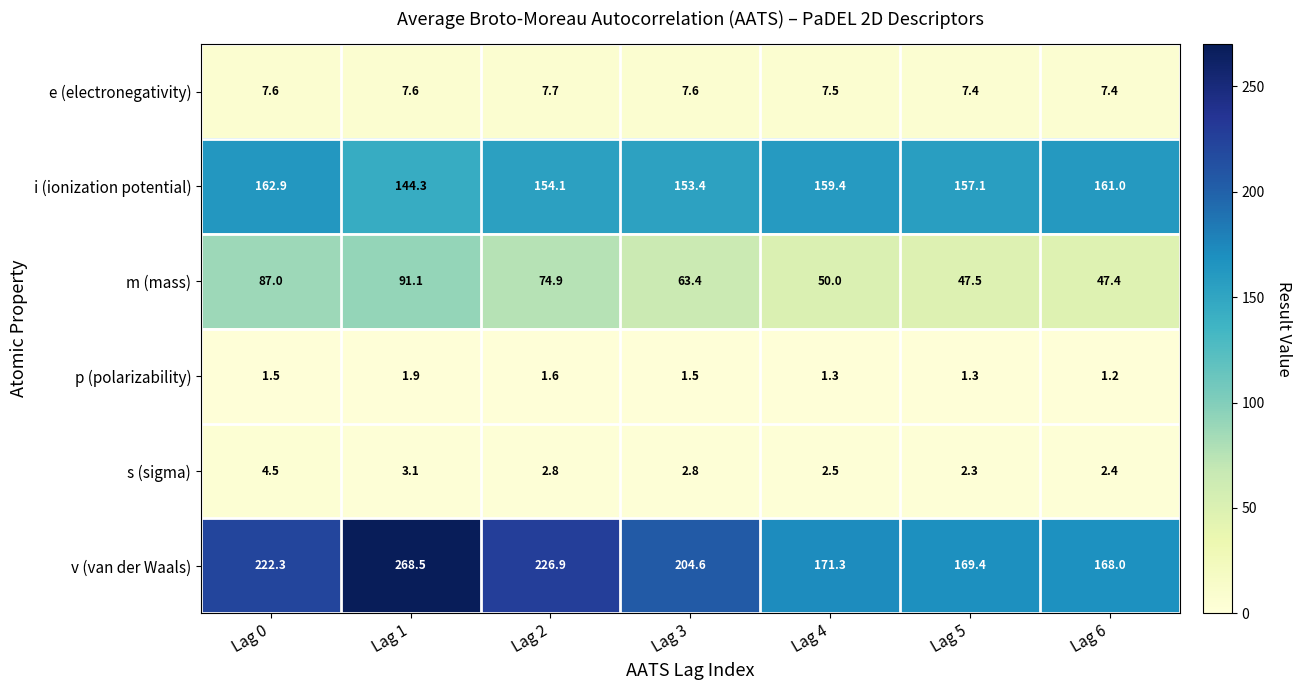

What is the total value across all series at Lag 2?

468.0